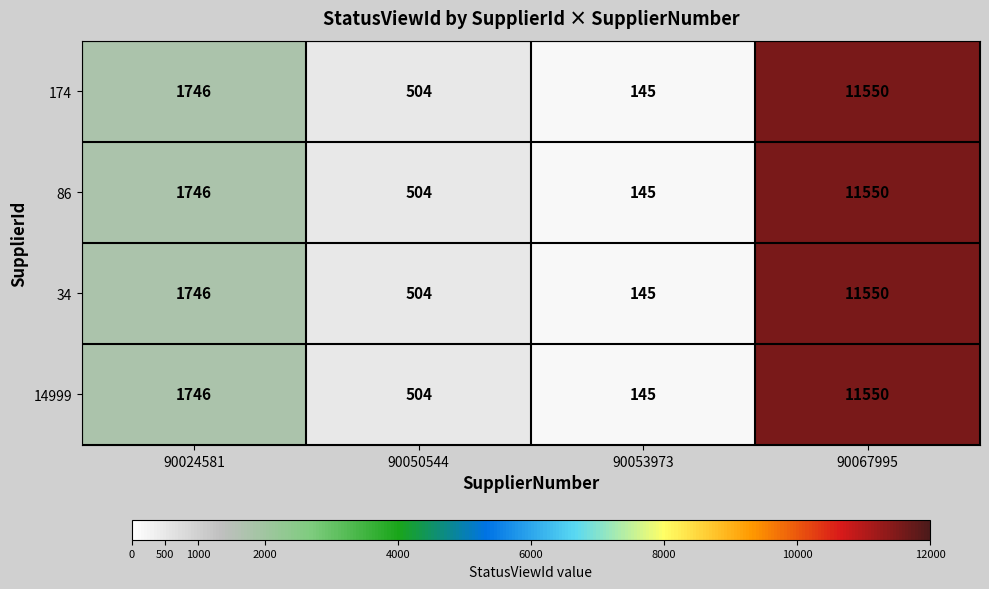

Rank the categories by 14999 value from lowest to highest.

90053973, 90050544, 90024581, 90067995